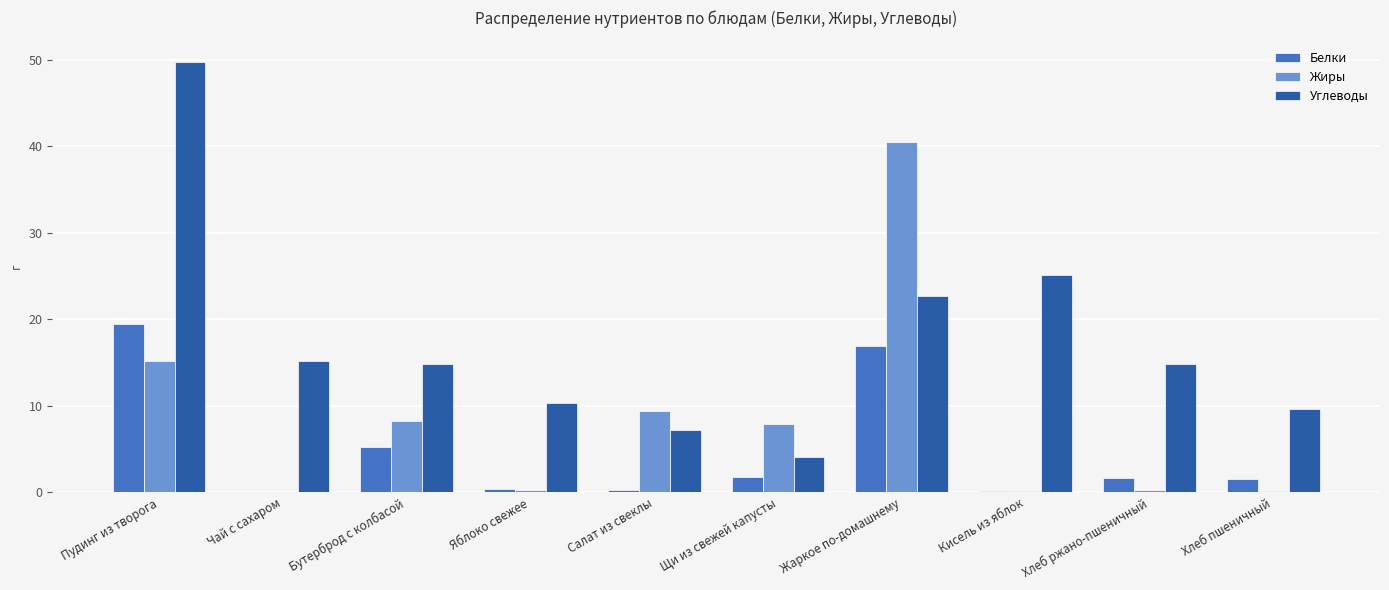

Which series has the widest spread of values?

Углеводы